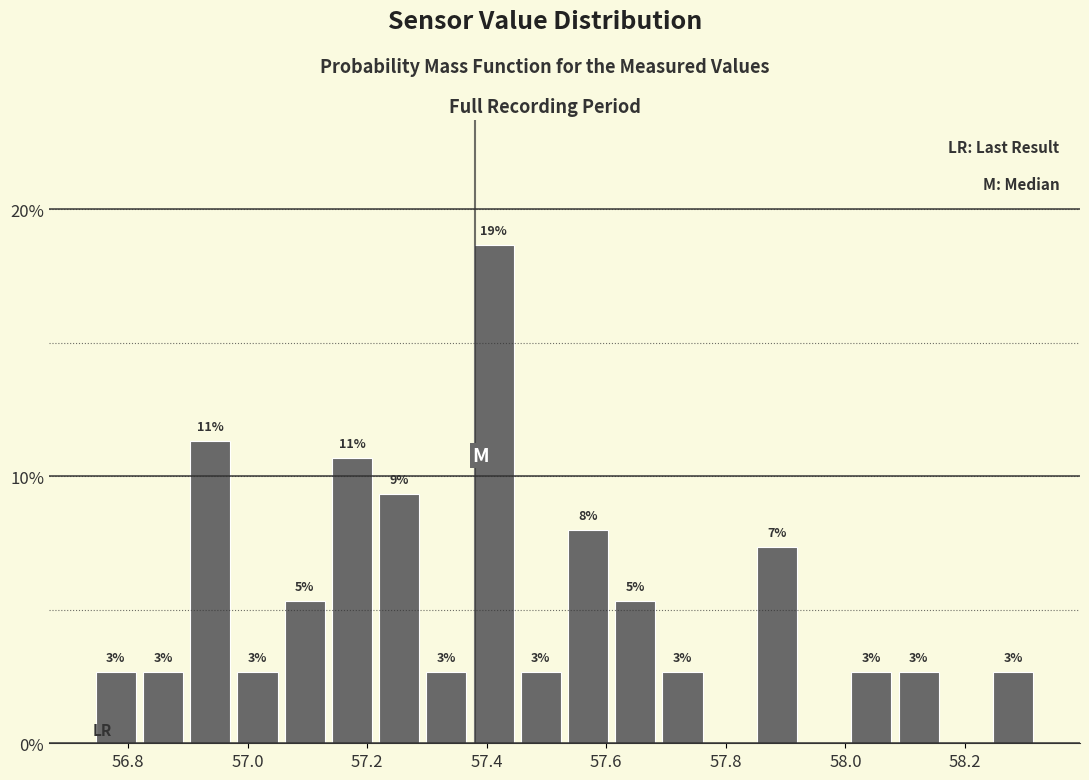

Around what value on the x-axis is the tallest bar? Give the approximate position of its centre, as read against the axis.

57.42